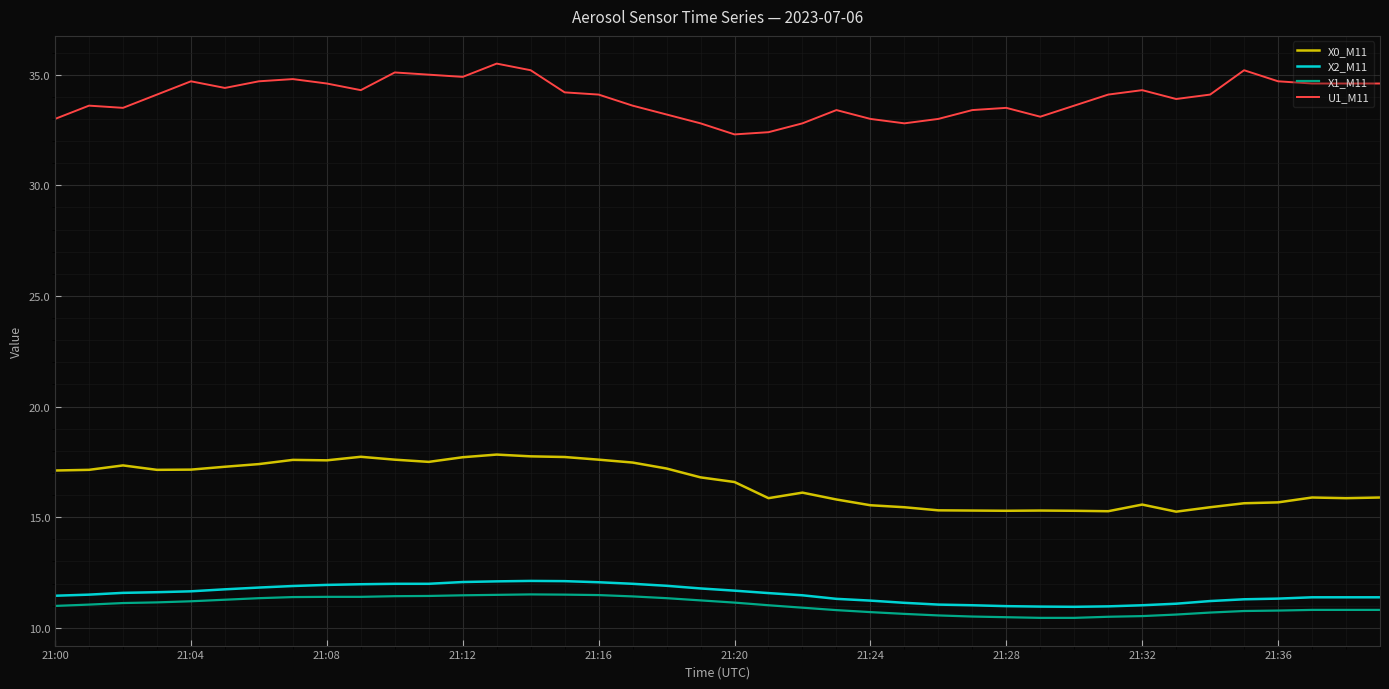

Which series has the largest total across all categories?

U1_M11